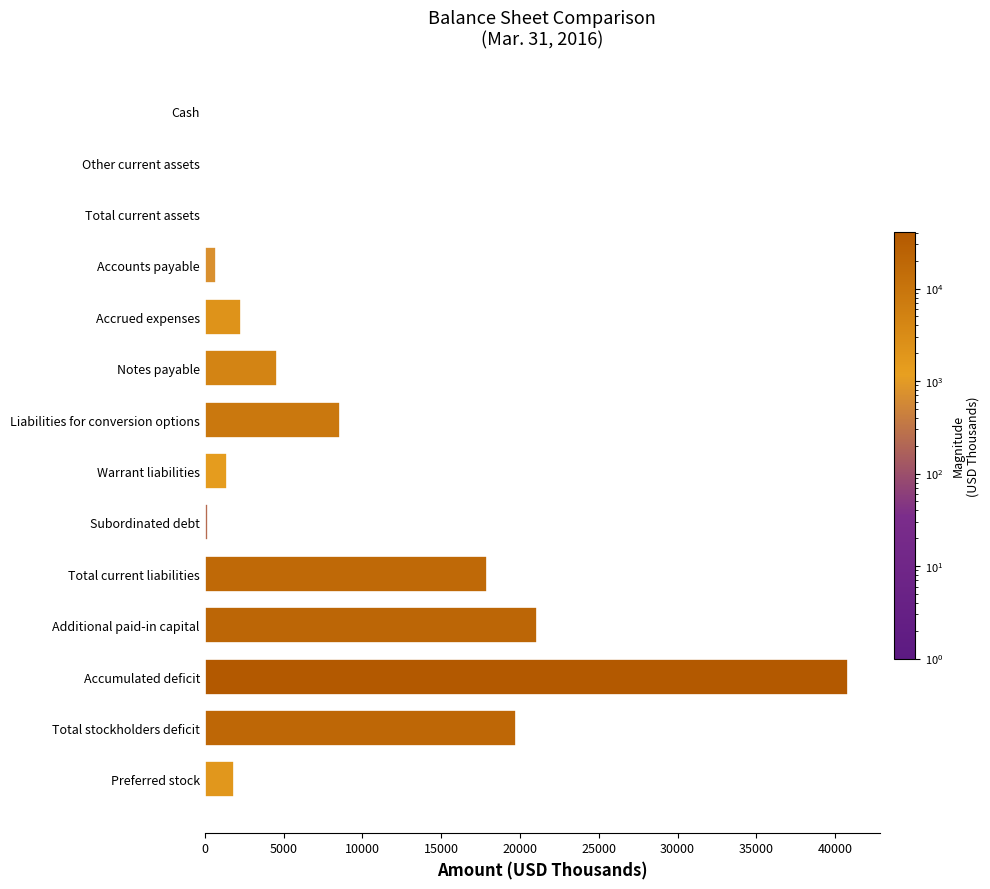

Is it true that the value at Total stockholders deficit is 19744?

True